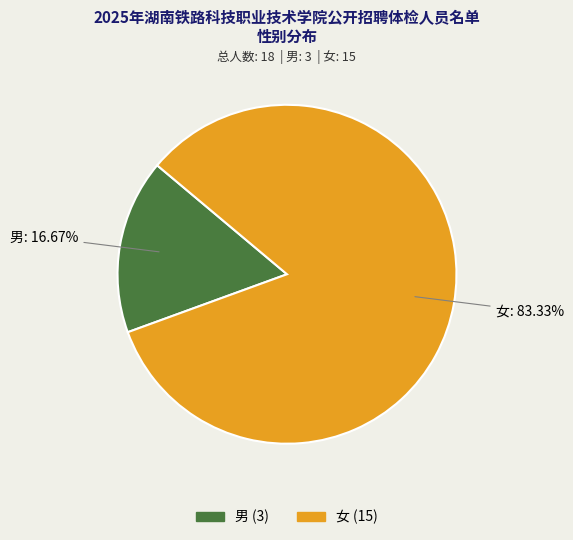

To the nearest percent, what is the difference between the 男 and 女 slice percentages?

67%